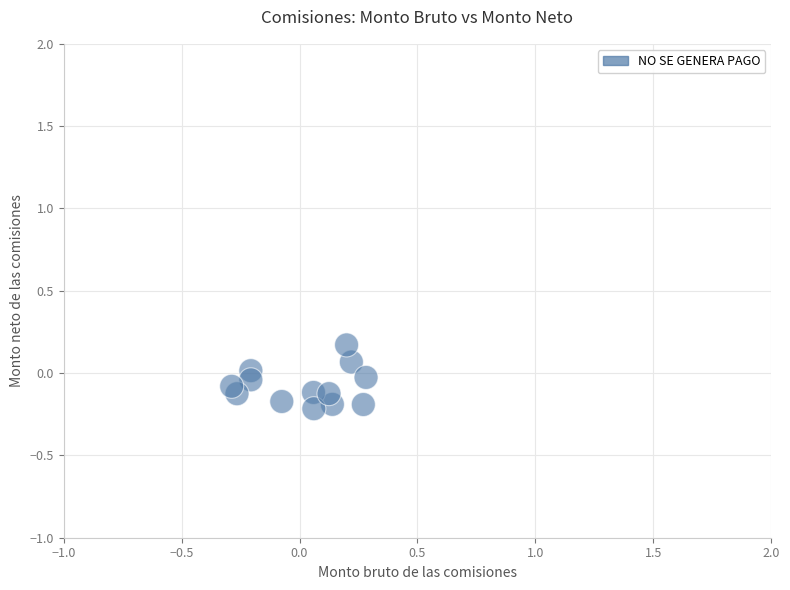

What is the range of Y values (max minus min)?

0.4